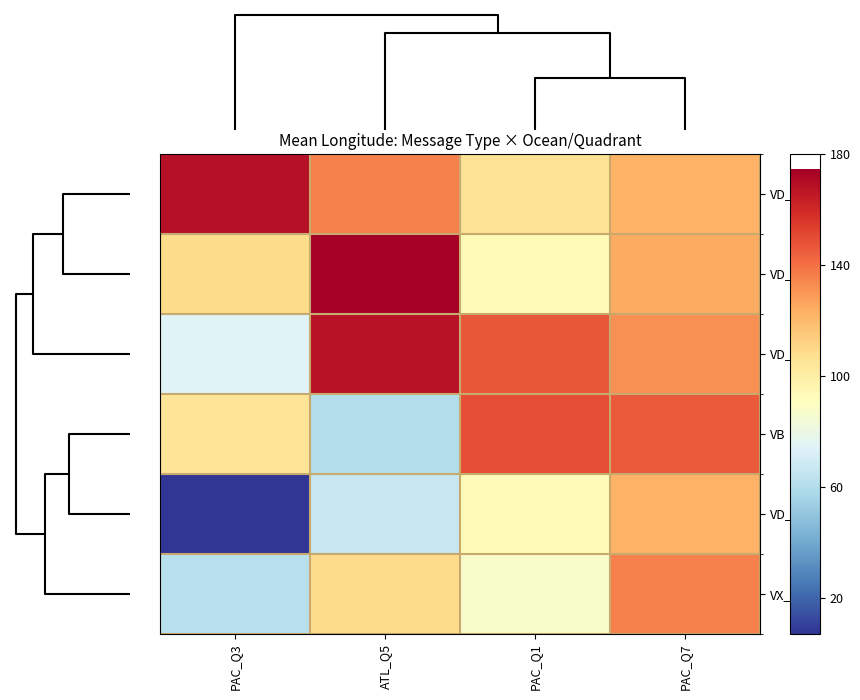

Which series has the largest total across all categories?

VD_grp1